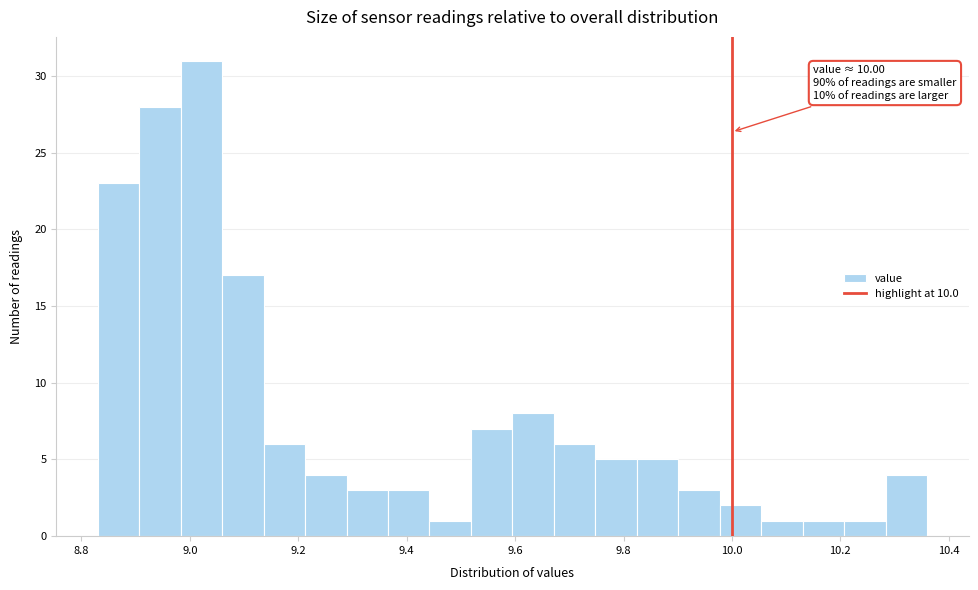

Read against the x-axis, roughly where is the centre of the tallest bar?

9.02